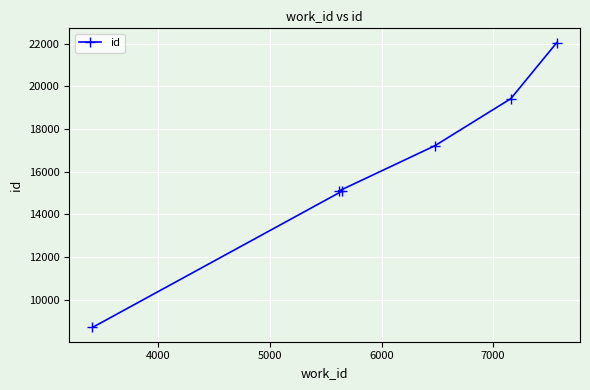

Does the chart display data point markers on the line(s)?

Yes